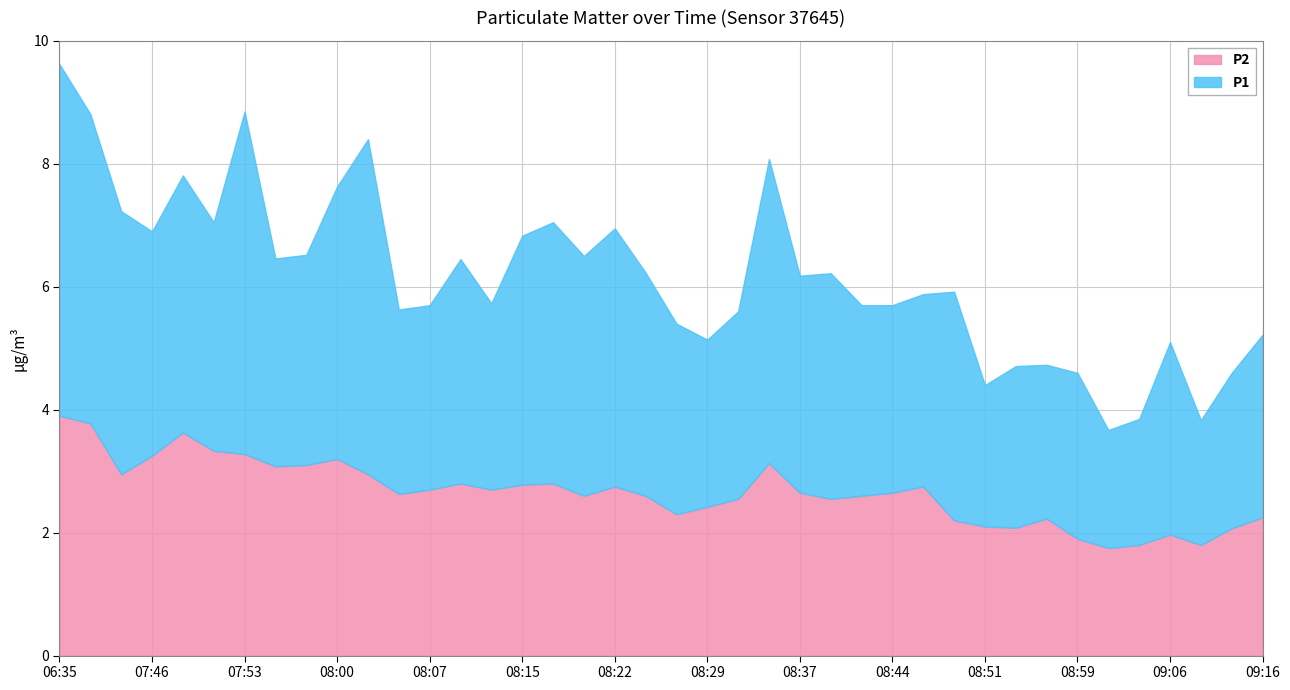

True or false: P2 has a value of 1.6 at 08:37.

False